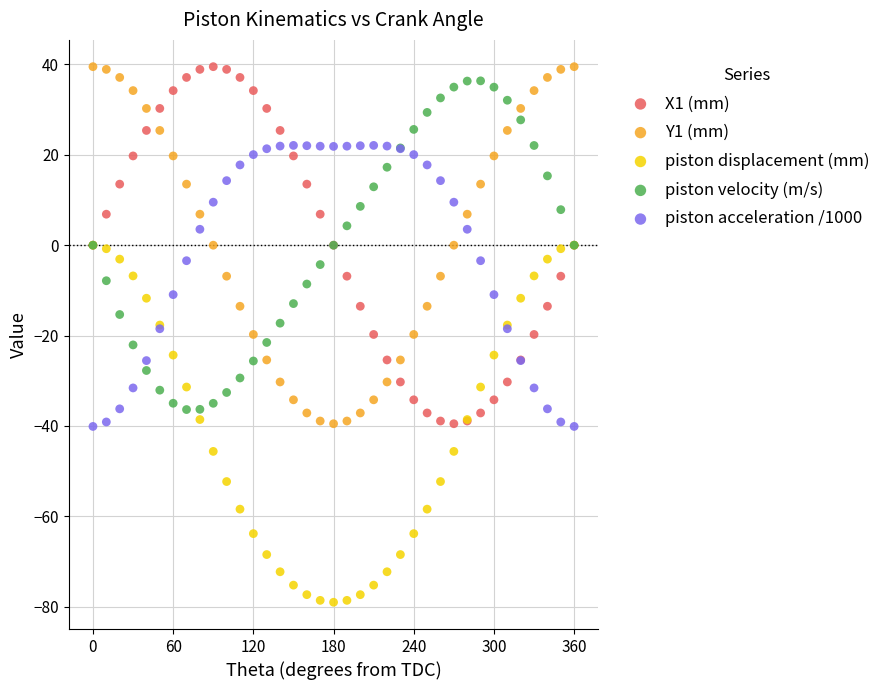

What are all the series names shown in the legend?

X1 (mm), Y1 (mm), piston displacement (mm), piston velocity (m/s), piston acceleration /1000